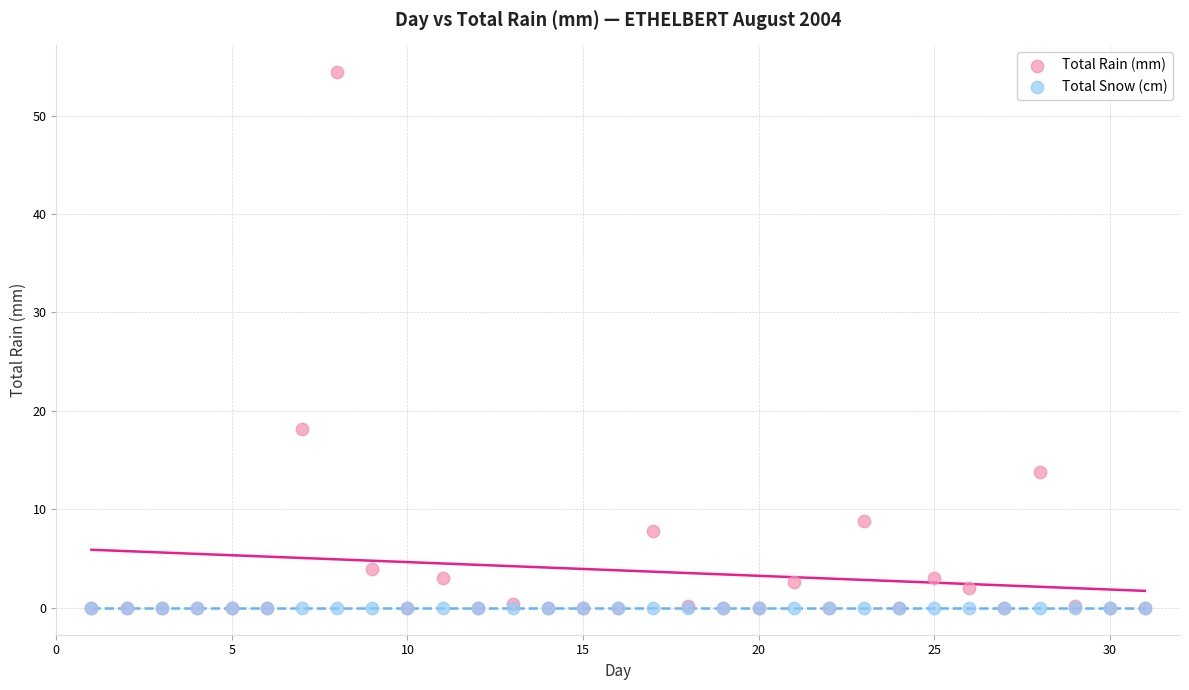

In the Total Rain (mm) series, what Y value is closest to 27?

18.2